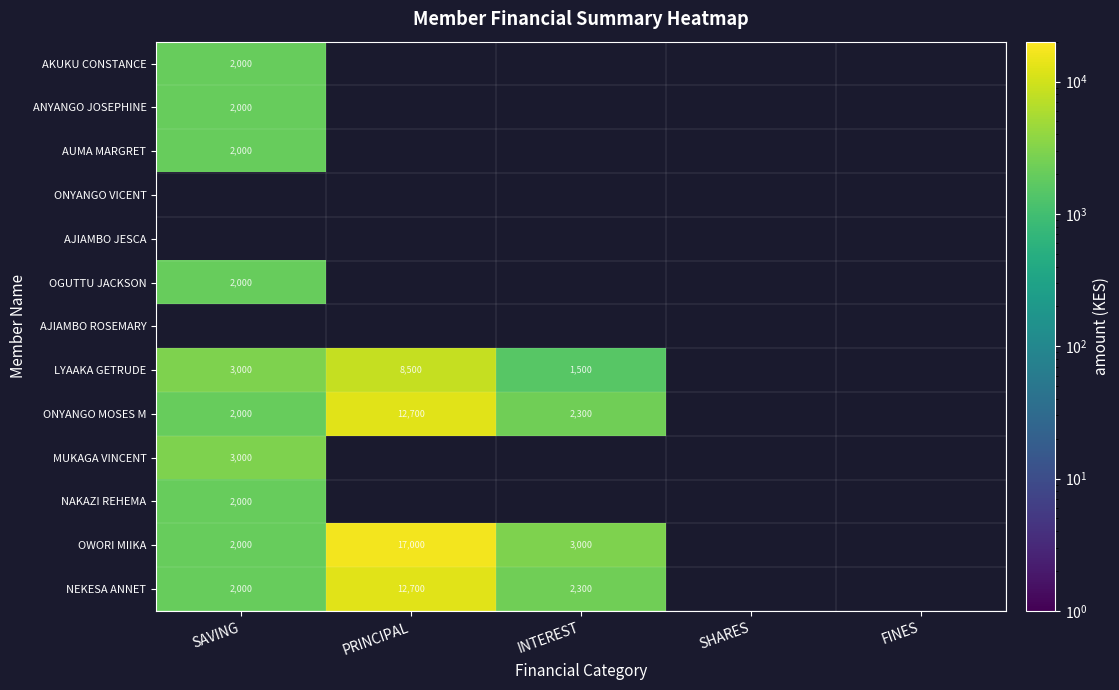

Rank the series at SHARES from highest to lowest value.

AKUKU CONSTANCE, ANYANGO JOSEPHINE, AUMA MARGRET, ONYANGO VICENT, AJIAMBO JESCA, OGUTTU JACKSON, AJIAMBO ROSEMARY, LYAAKA GETRUDE, ONYANGO MOSES M, MUKAGA VINCENT, NAKAZI REHEMA, OWORI MIIKA, NEKESA ANNET